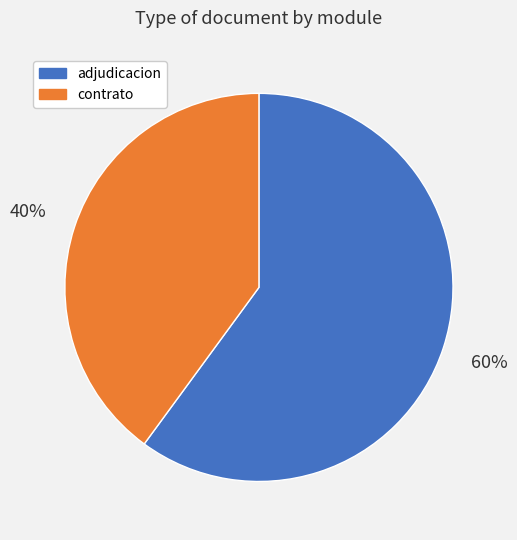

Is there a majority slice in this chart?

Yes